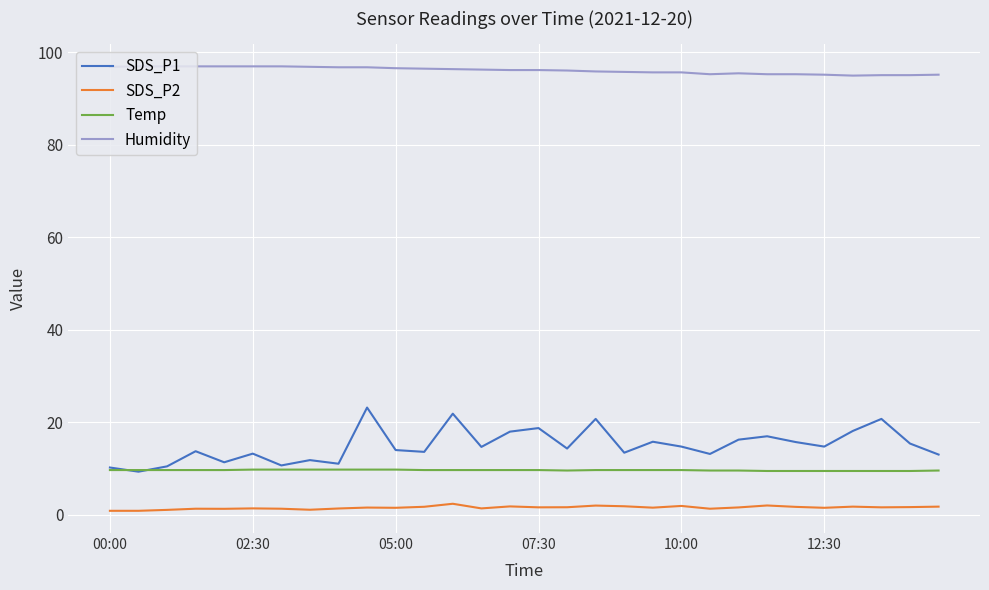

What is the maximum value shown in the chart?

96.9